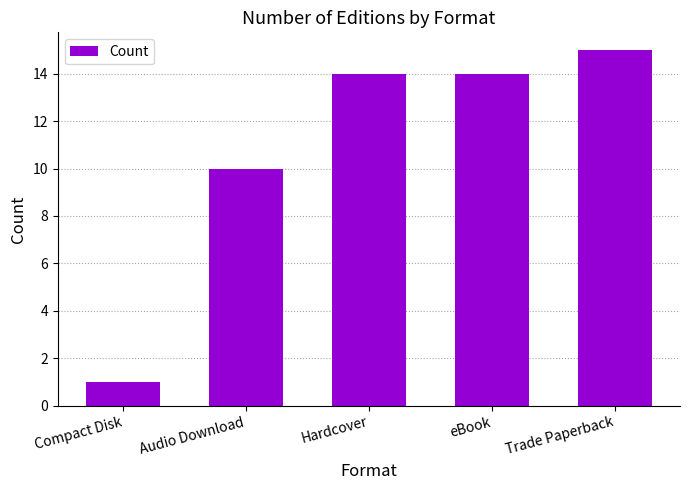

What is the label of the 4th bar from the right?

Audio Download